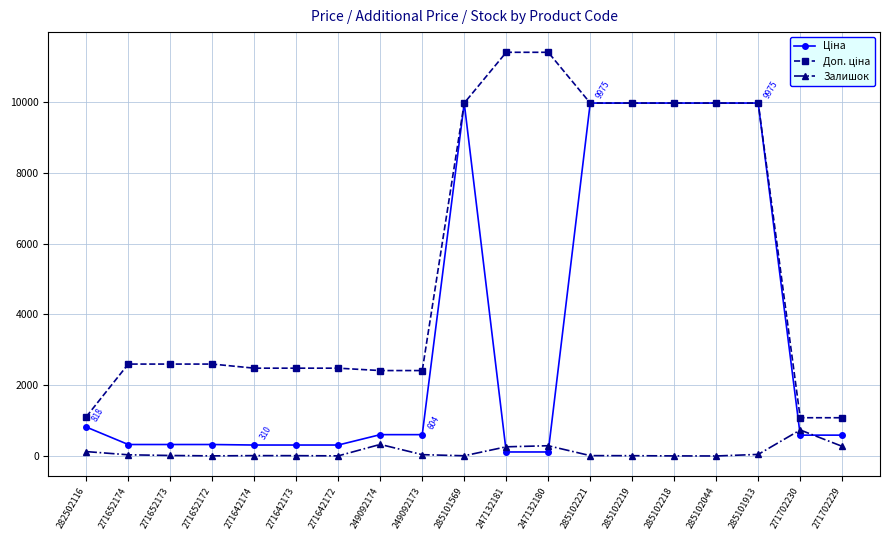

Is it true that Залишок equals 10.0 at 271642173?

True